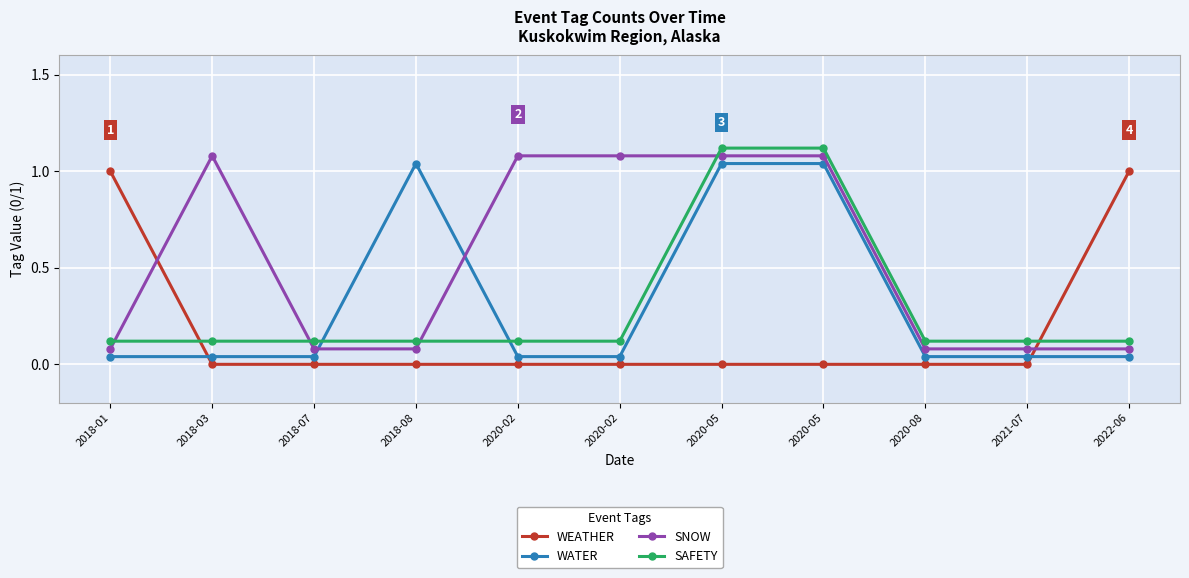

How many lines are shown in the chart?

4